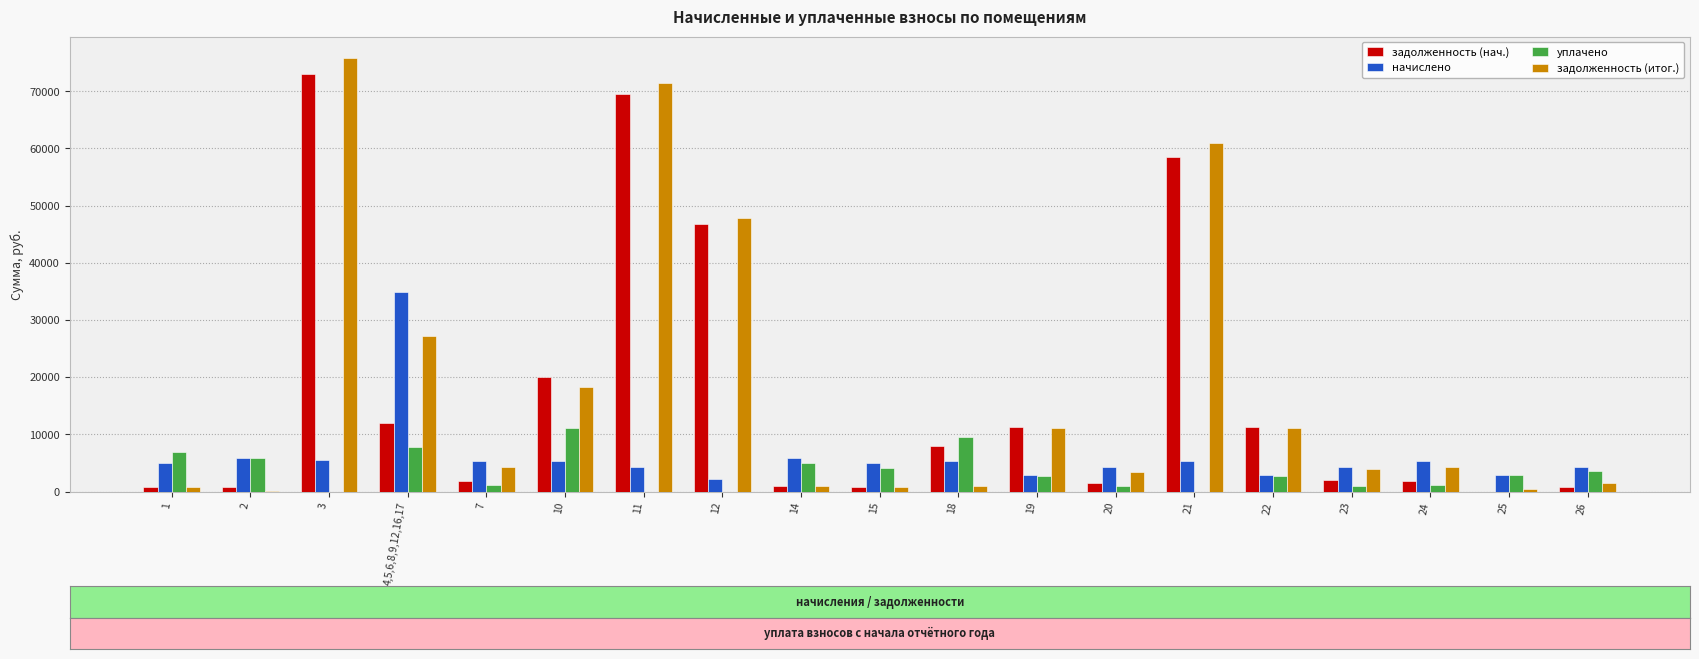

Which series has the largest range (max minus min)?

задолженность (итог.)